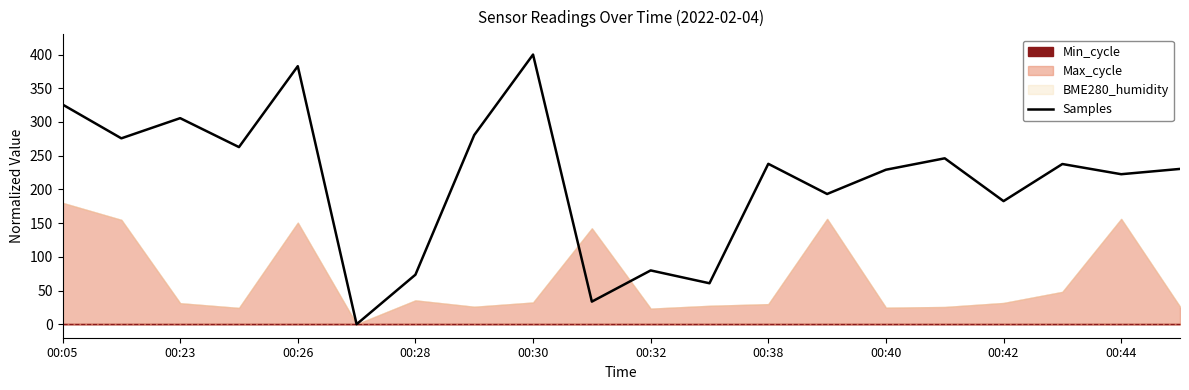

The Samples series shows 400.0 at 00:30. True or false?

True